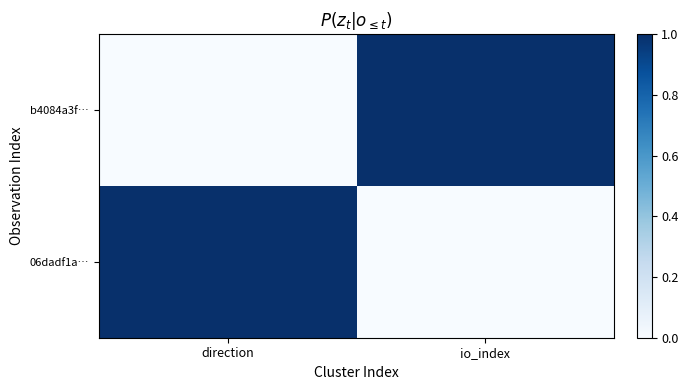

What is the total value across all series at io_index?

1